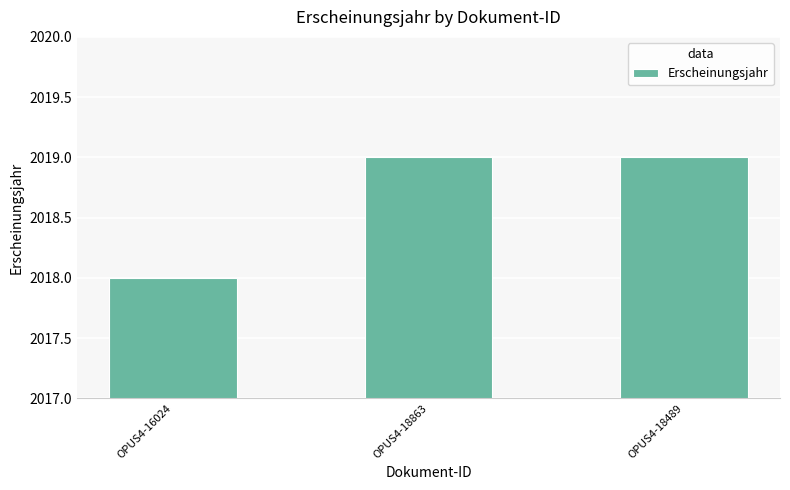

True or false: the data shows 2019 at OPUS4-18863.

True